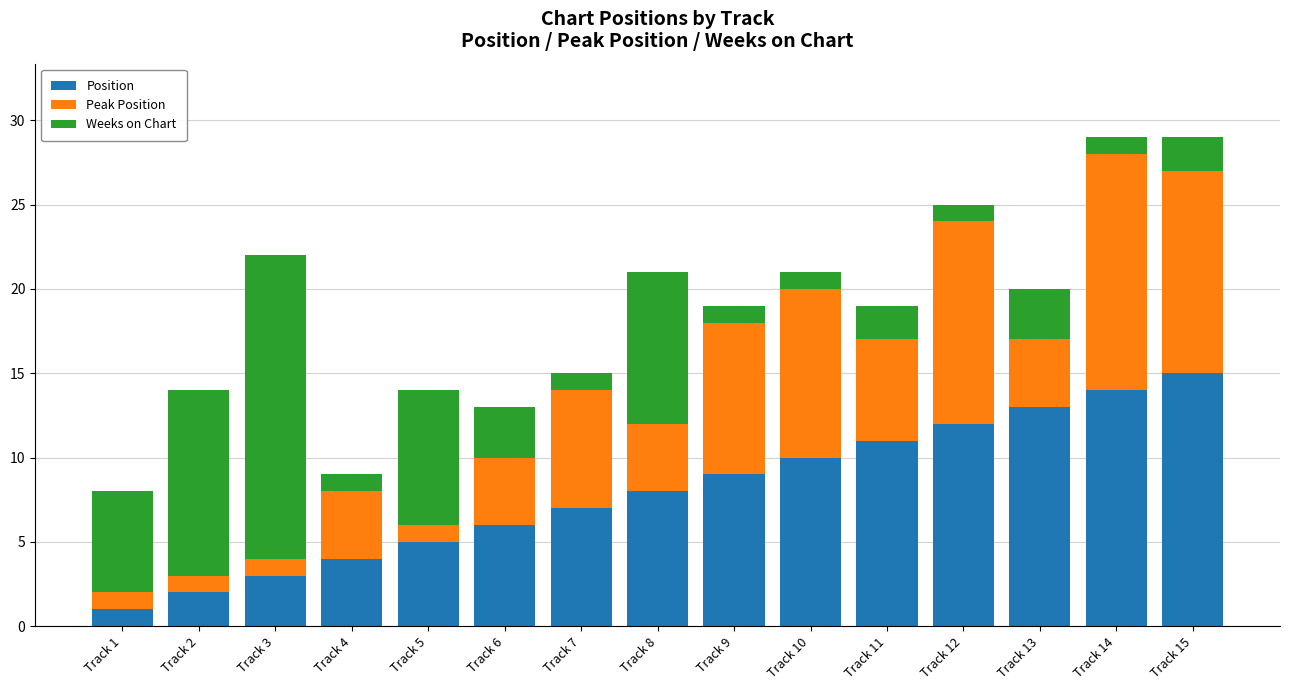

What are all the series names shown in the legend?

Position, Peak Position, Weeks on Chart